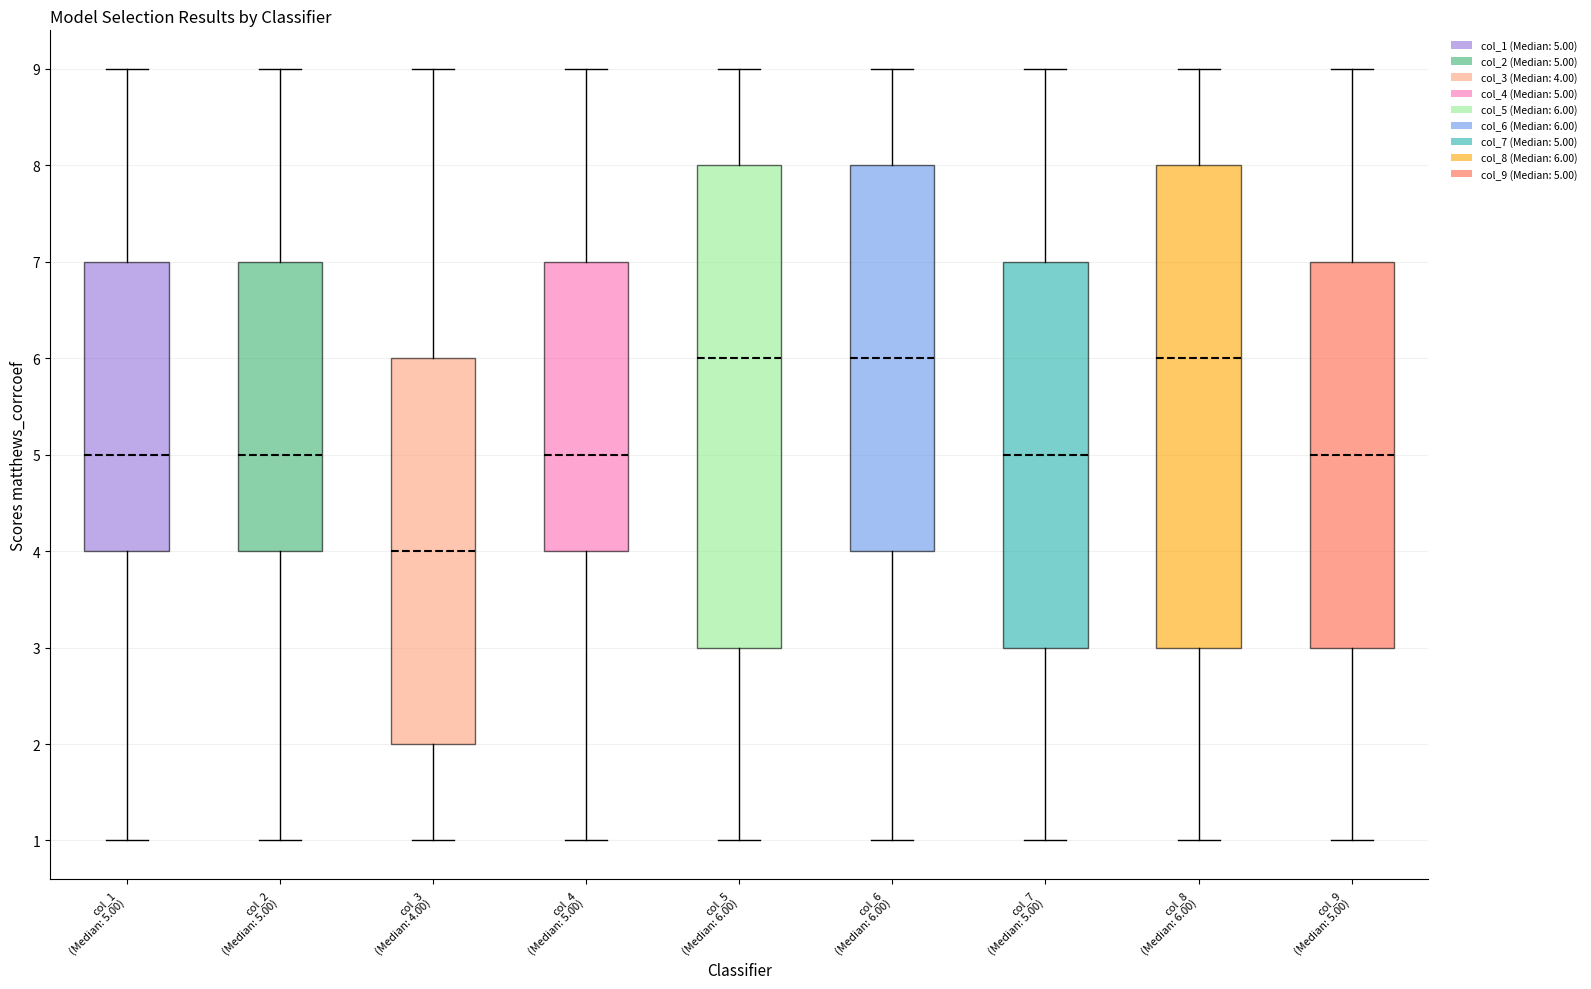

Reading left to right, transcribe this box plot: for each box, give where its median line is, the range the box spans, and where its two whiskers end, as read against the y-axis. The values are not printed on the chart, so give them approximately, as read against the axis.

col_1 (Median: 5.00): median 5, box 4 to 7, whiskers 1 to 9
col_2 (Median: 5.00): median 5, box 4 to 7, whiskers 1 to 9
col_3 (Median: 4.00): median 4, box 2 to 6, whiskers 1 to 9
col_4 (Median: 5.00): median 5, box 4 to 7, whiskers 1 to 9
col_5 (Median: 6.00): median 6, box 3 to 8, whiskers 1 to 9
col_6 (Median: 6.00): median 6, box 4 to 8, whiskers 1 to 9
col_7 (Median: 5.00): median 5, box 3 to 7, whiskers 1 to 9
col_8 (Median: 6.00): median 6, box 3 to 8, whiskers 1 to 9
col_9 (Median: 5.00): median 5, box 3 to 7, whiskers 1 to 9